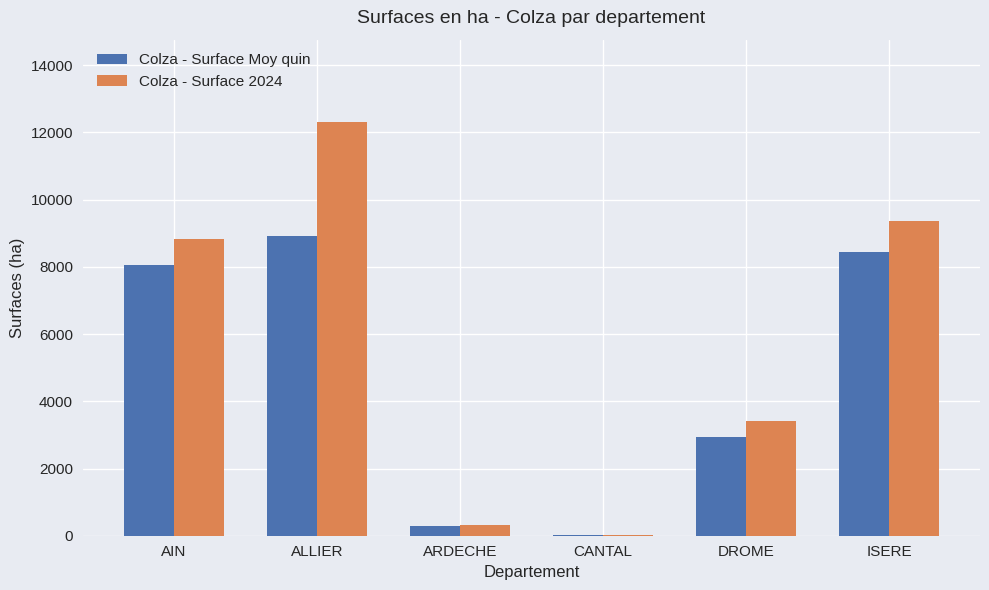

The Colza - Surface Moy quin series shows 8924 at ALLIER. True or false?

True